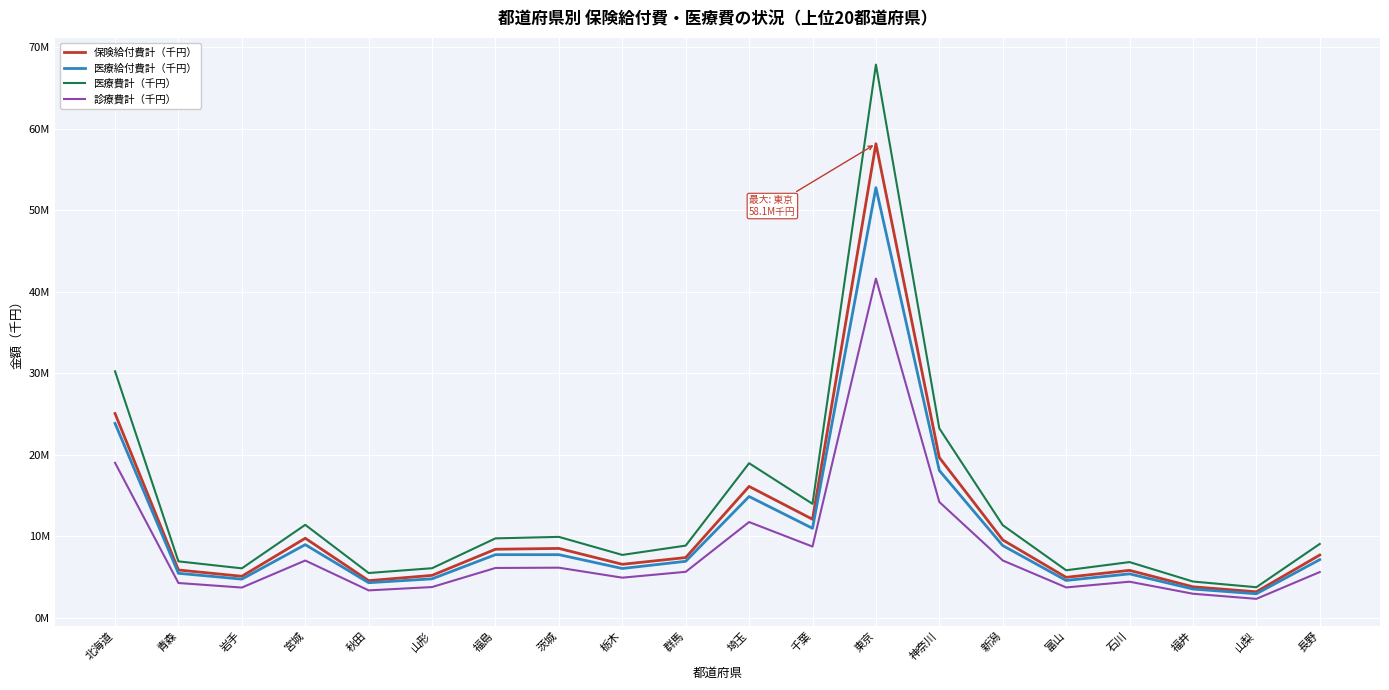

Does the chart have visible grid lines?

Yes